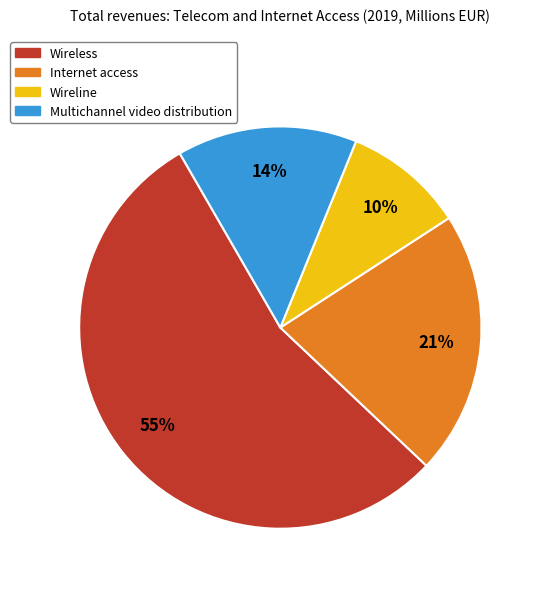

Does any single category account for the majority?

Yes